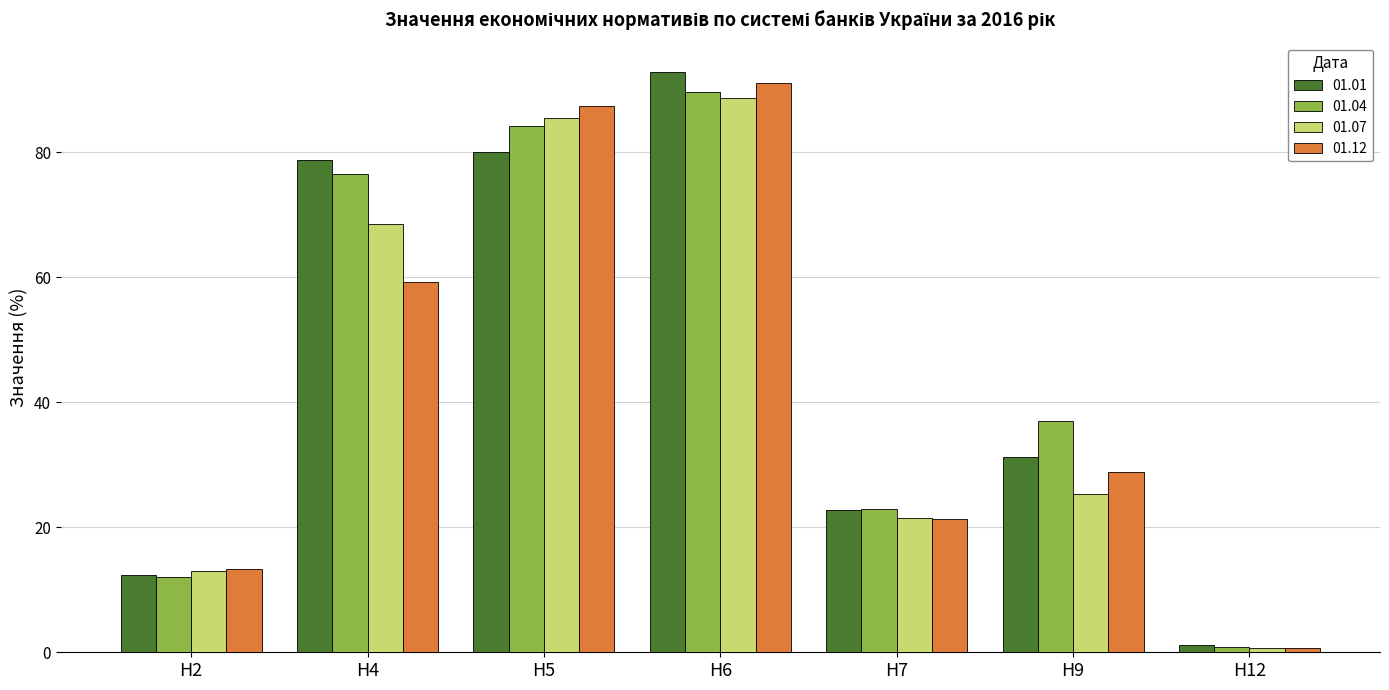

Which category has the lowest value across all series?

Н12